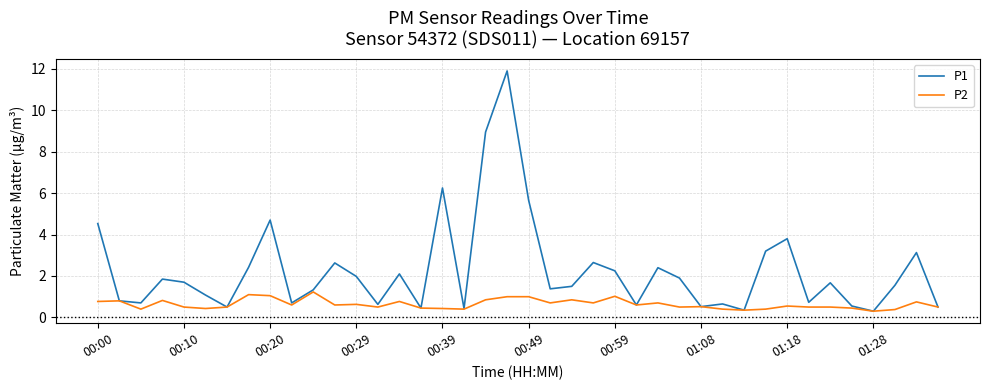

Which series has the largest total across all categories?

P1